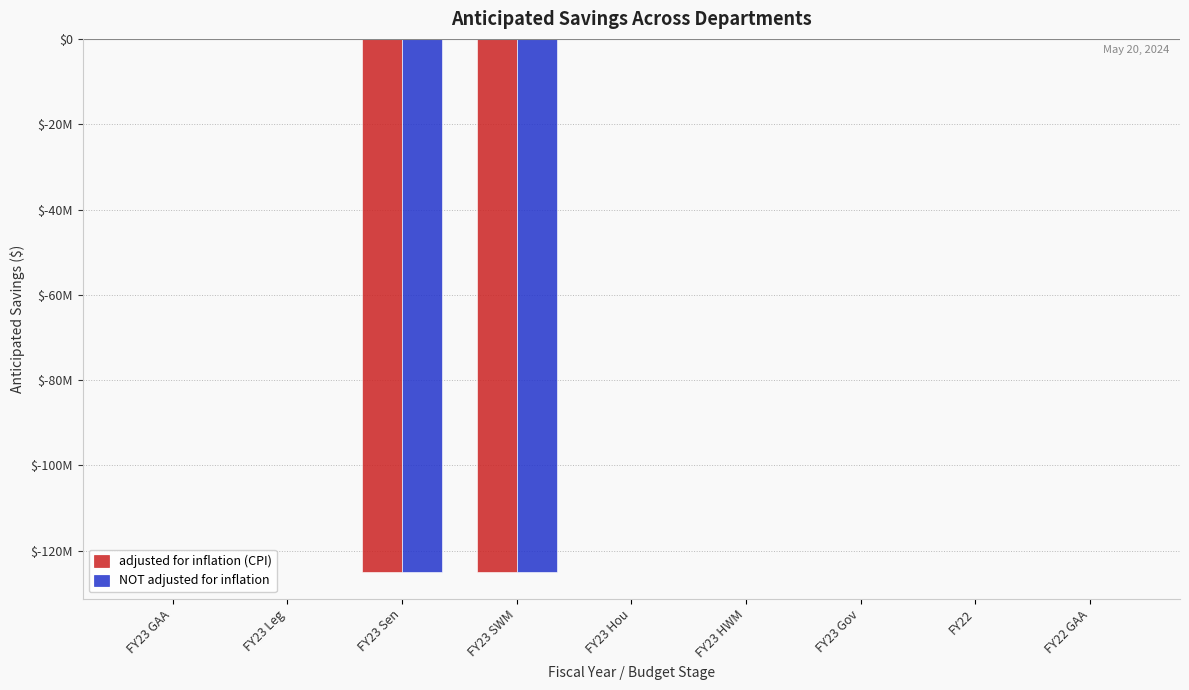

What is the average value of the adjusted for inflation (CPI) series?

-27777778